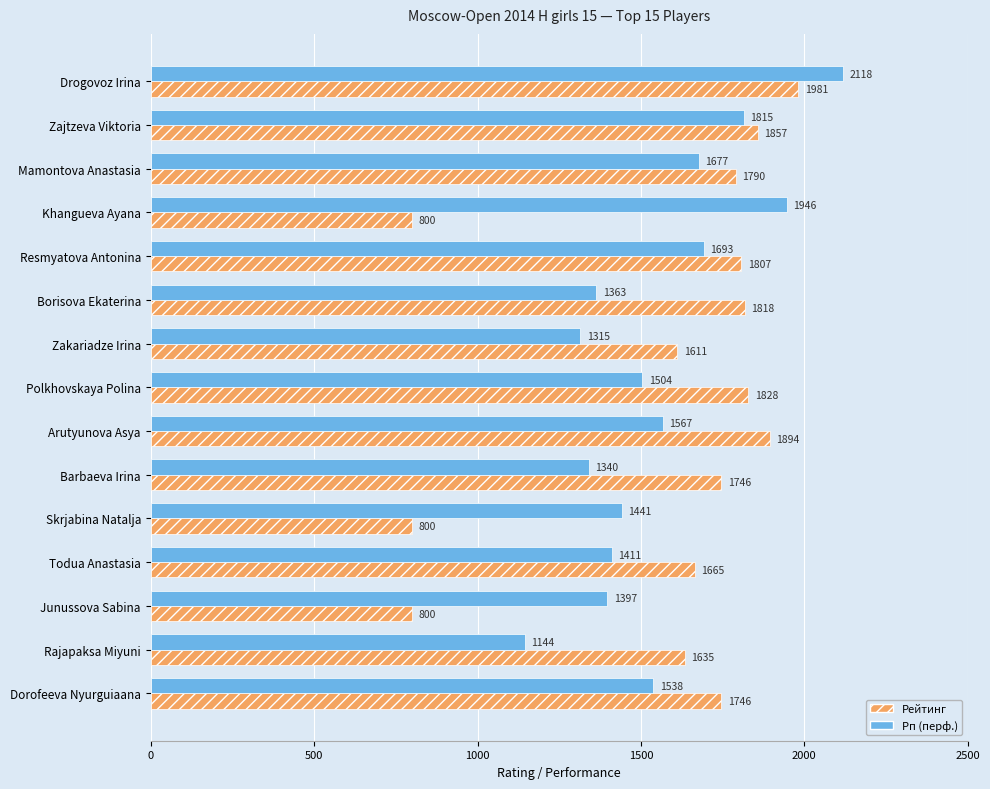

Which category has the highest value across all series?

Drogovoz Irina